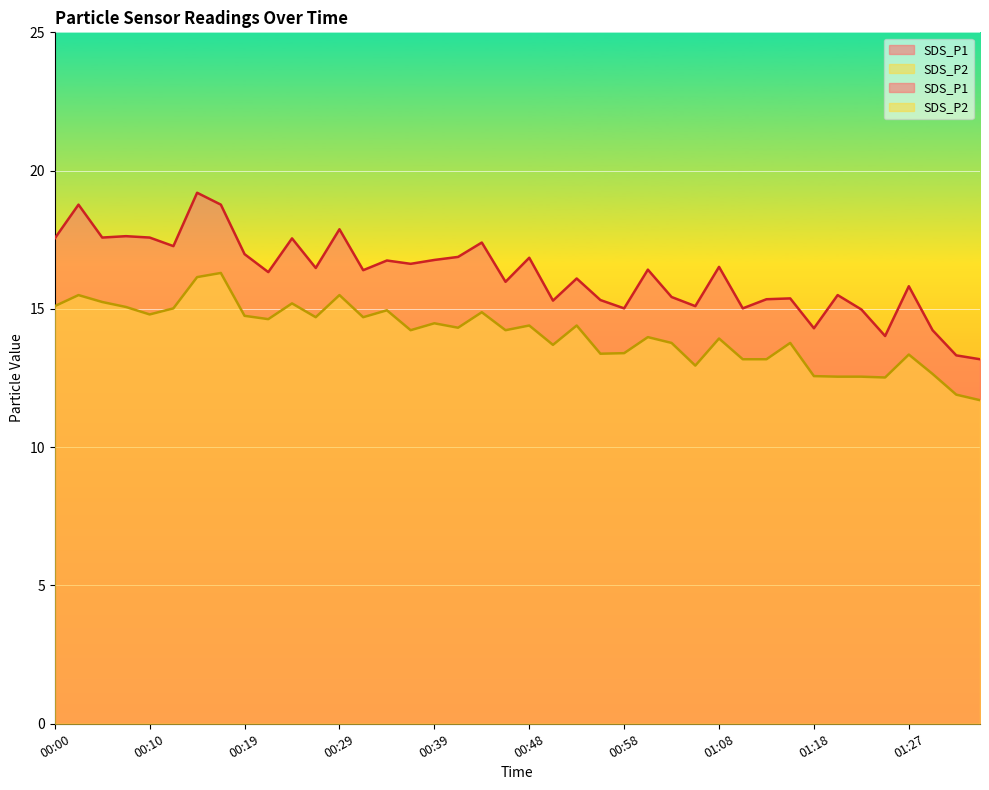

What is the sum of all SDS_P1 values?

649.5